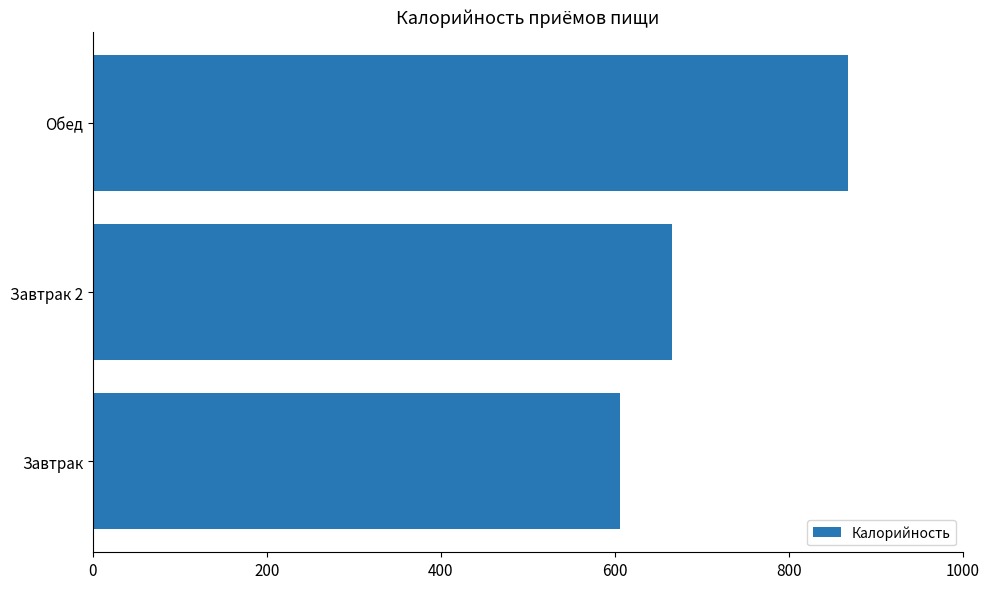

What is the difference between the values at Завтрак and Завтрак 2?

60.0